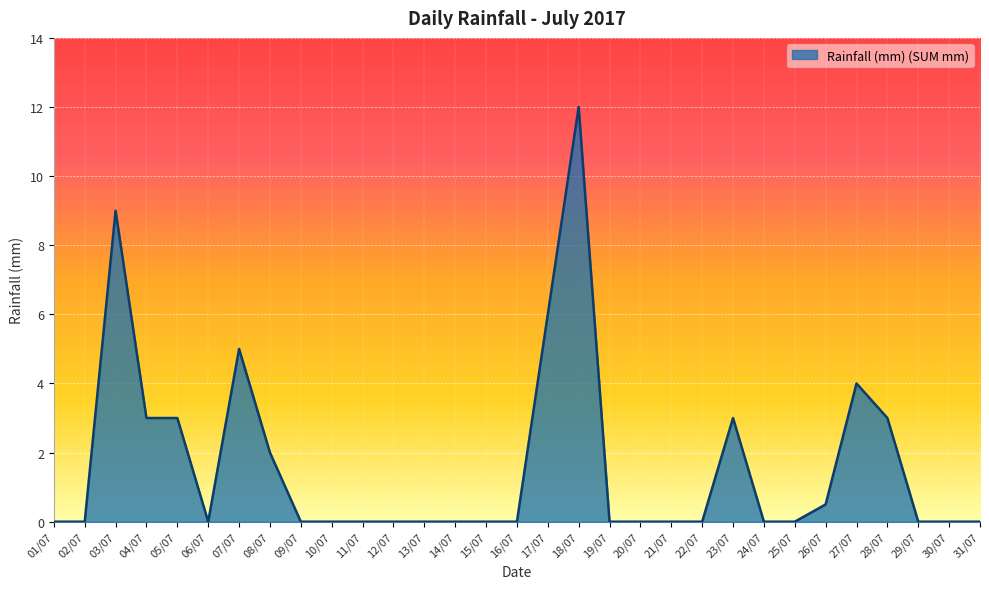

What is the greatest value displayed?

12.0